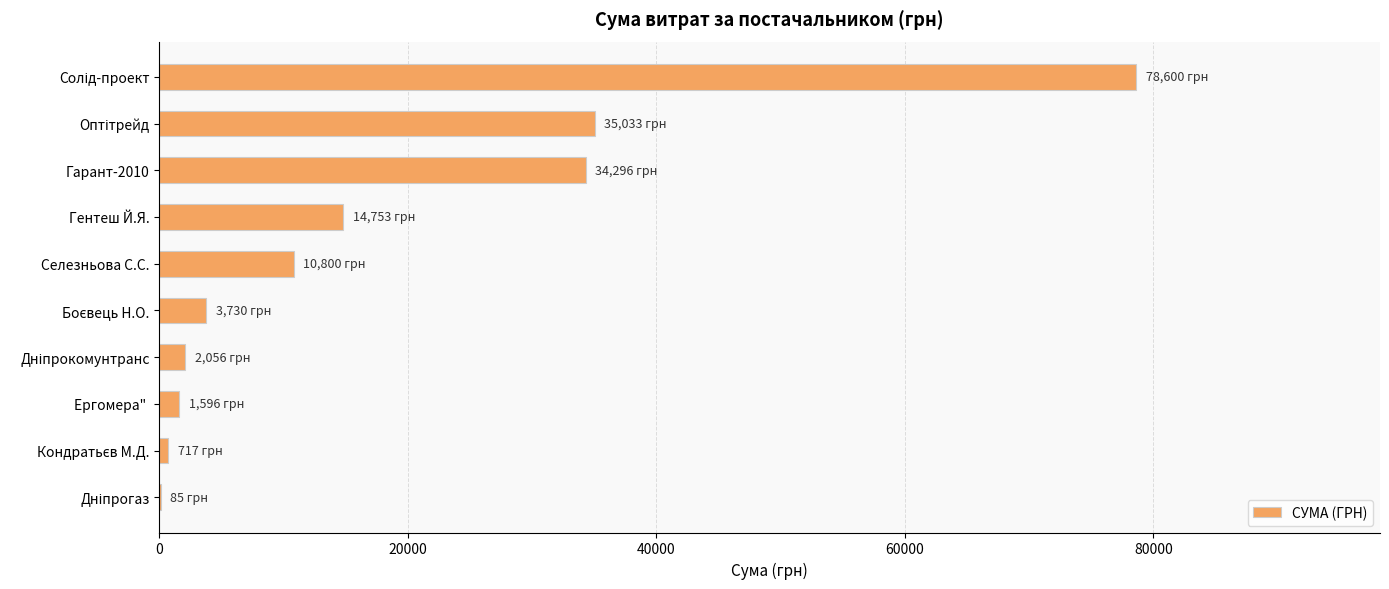

What is the average value?

18166.6